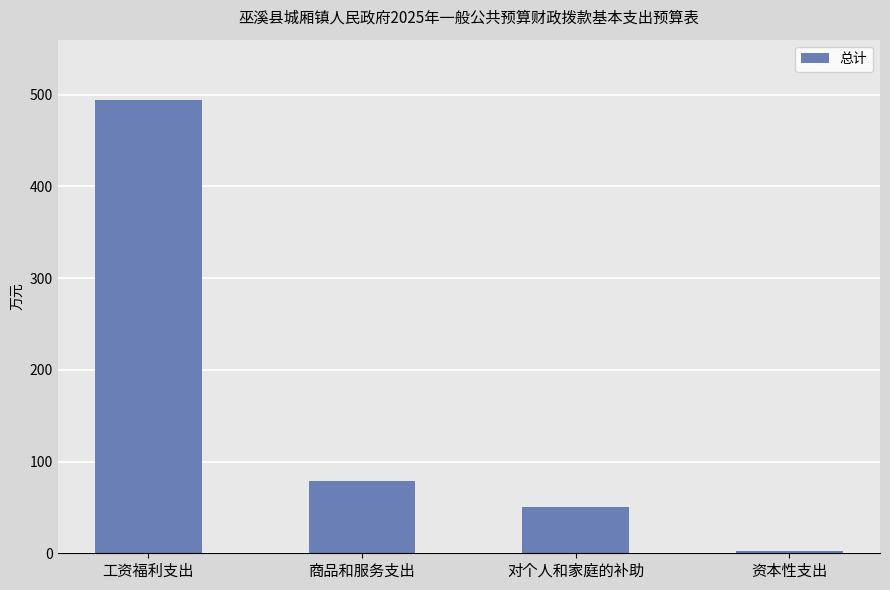

Does the chart contain stacked bars?

No